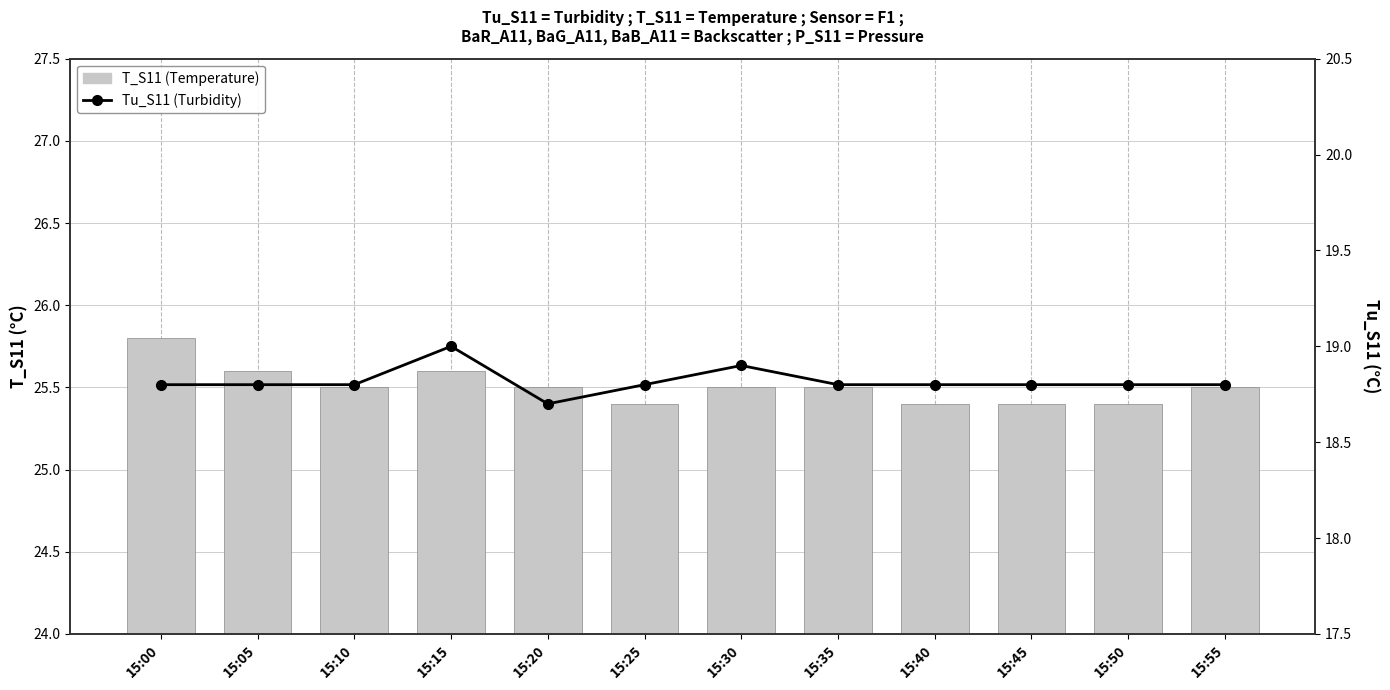

The Tu_S11 series shows 12.6 at 15:15. True or false?

False